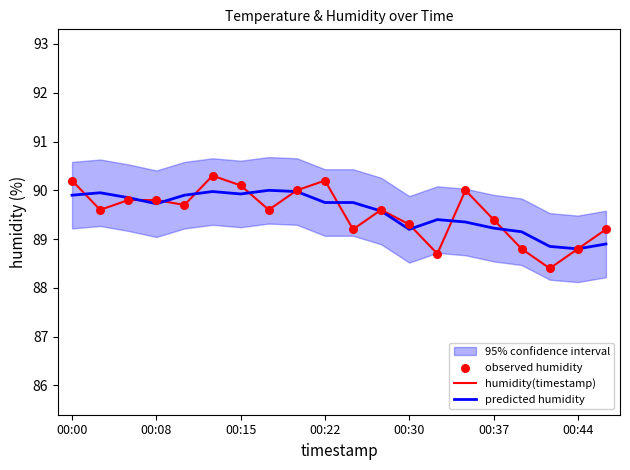

Which series reaches the minimum Y coordinate?

humidity(timestamp)